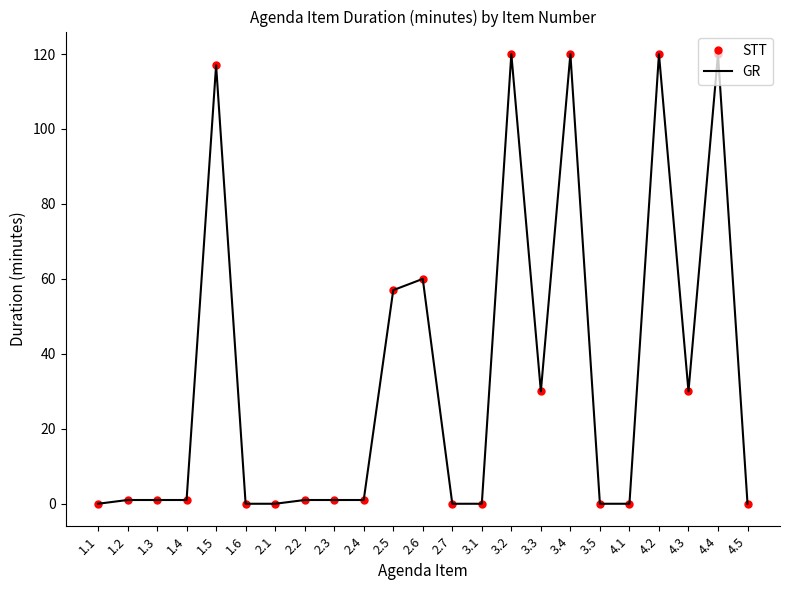

What is the sum of the GR values at 3.1 and 4.4?

120